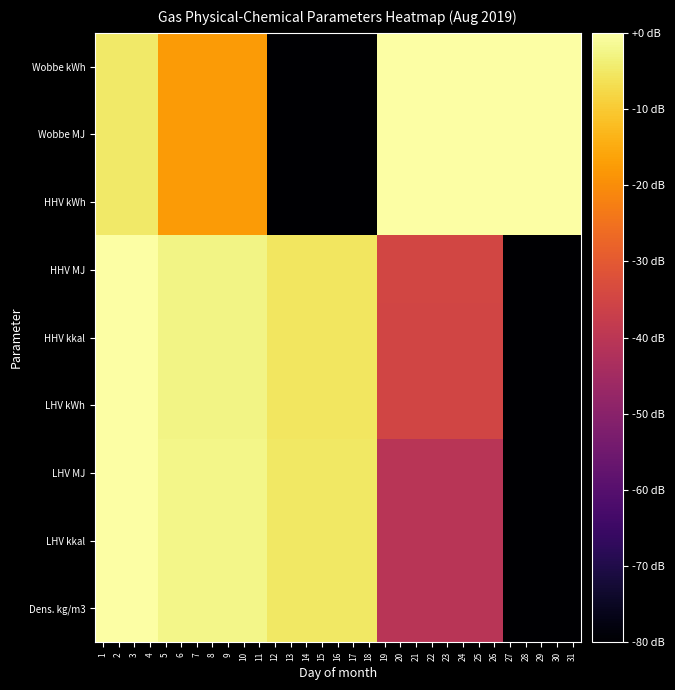

Reading left to right, what are all the values shown in this chart?

Dens. kg/m3: 1=0.0	2=0.0	3=0.0	4=0.0	5=-2.4	6=-2.4	7=-2.4	8=-2.4	9=-2.4	10=-2.4	11=-2.4	12=-5.0	13=-5.0	14=-5.0	15=-5.0	16=-5.0	17=-5.0	18=-5.0	19=-40.6	20=-40.6	21=-40.6	22=-40.6	23=-40.6	24=-40.6	25=-40.6	26=-40.6	27=-80.0	28=-80.0	29=-80.0	30=-80.0	31=-80.0
LHV kkal: 1=0.0	2=0.0	3=0.0	4=0.0	5=-2.4	6=-2.4	7=-2.4	8=-2.4	9=-2.4	10=-2.4	11=-2.4	12=-5.0	13=-5.0	14=-5.0	15=-5.0	16=-5.0	17=-5.0	18=-5.0	19=-40.6	20=-40.6	21=-40.6	22=-40.6	23=-40.6	24=-40.6	25=-40.6	26=-40.6	27=-80.0	28=-80.0	29=-80.0	30=-80.0	31=-80.0
LHV MJ: 1=0.0	2=0.0	3=0.0	4=0.0	5=-2.4	6=-2.4	7=-2.4	8=-2.4	9=-2.4	10=-2.4	11=-2.4	12=-5.0	13=-5.0	14=-5.0	15=-5.0	16=-5.0	17=-5.0	18=-5.0	19=-40.5	20=-40.5	21=-40.5	22=-40.5	23=-40.5	24=-40.5	25=-40.5	26=-40.5	27=-80.0	28=-80.0	29=-80.0	30=-80.0	31=-80.0
LHV kWh: 1=0.0	2=0.0	3=0.0	4=0.0	5=-2.6	6=-2.6	7=-2.6	8=-2.6	9=-2.6	10=-2.6	11=-2.6	12=-5.5	13=-5.5	14=-5.5	15=-5.5	16=-5.5	17=-5.5	18=-5.5	19=-35.0	20=-35.0	21=-35.0	22=-35.0	23=-35.0	24=-35.0	25=-35.0	26=-35.0	27=-80.0	28=-80.0	29=-80.0	30=-80.0	31=-80.0
HHV kkal: 1=0.0	2=0.0	3=0.0	4=0.0	5=-2.6	6=-2.6	7=-2.6	8=-2.6	9=-2.6	10=-2.6	11=-2.6	12=-5.5	13=-5.5	14=-5.5	15=-5.5	16=-5.5	17=-5.5	18=-5.5	19=-35.0	20=-35.0	21=-35.0	22=-35.0	23=-35.0	24=-35.0	25=-35.0	26=-35.0	27=-80.0	28=-80.0	29=-80.0	30=-80.0	31=-80.0
HHV MJ: 1=0.0	2=0.0	3=0.0	4=0.0	5=-2.6	6=-2.6	7=-2.6	8=-2.6	9=-2.6	10=-2.6	11=-2.6	12=-5.5	13=-5.5	14=-5.5	15=-5.5	16=-5.5	17=-5.5	18=-5.5	19=-35.0	20=-35.0	21=-35.0	22=-35.0	23=-35.0	24=-35.0	25=-35.0	26=-35.0	27=-80.0	28=-80.0	29=-80.0	30=-80.0	31=-80.0
HHV kWh: 1=-4.8	2=-4.8	3=-4.8	4=-4.8	5=-17.7	6=-17.7	7=-17.7	8=-17.7	9=-17.7	10=-17.7	11=-17.7	12=-80.0	13=-80.0	14=-80.0	15=-80.0	16=-80.0	17=-80.0	18=-80.0	19=-0.1	20=-0.1	21=-0.1	22=-0.1	23=-0.1	24=-0.1	25=-0.1	26=-0.1	27=0.0	28=0.0	29=0.0	30=0.0	31=0.0
Wobbe MJ: 1=-4.8	2=-4.8	3=-4.8	4=-4.8	5=-17.7	6=-17.7	7=-17.7	8=-17.7	9=-17.7	10=-17.7	11=-17.7	12=-80.0	13=-80.0	14=-80.0	15=-80.0	16=-80.0	17=-80.0	18=-80.0	19=-0.1	20=-0.1	21=-0.1	22=-0.1	23=-0.1	24=-0.1	25=-0.1	26=-0.1	27=0.0	28=0.0	29=0.0	30=0.0	31=0.0
Wobbe kWh: 1=-4.8	2=-4.8	3=-4.8	4=-4.8	5=-17.7	6=-17.7	7=-17.7	8=-17.7	9=-17.7	10=-17.7	11=-17.7	12=-80.0	13=-80.0	14=-80.0	15=-80.0	16=-80.0	17=-80.0	18=-80.0	19=-0.1	20=-0.1	21=-0.1	22=-0.1	23=-0.1	24=-0.1	25=-0.1	26=-0.1	27=0.0	28=0.0	29=0.0	30=0.0	31=0.0